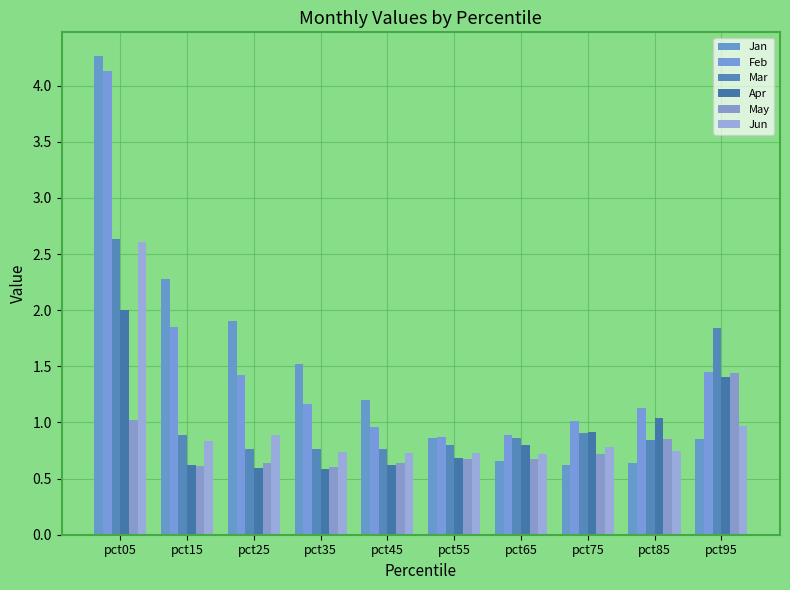

How many distinct data groups are displayed?

6